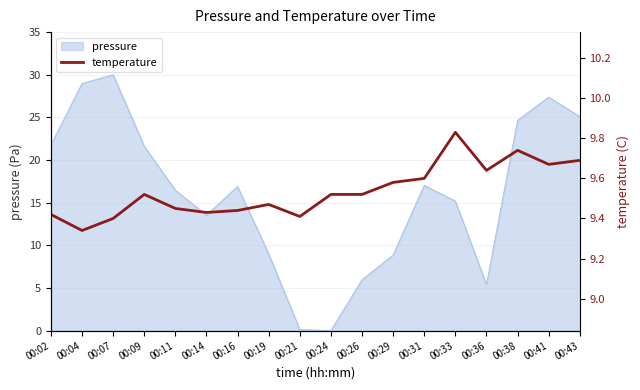

Reading left to right, extract all data points from this chart.

00:02=9.4	00:04=9.3	00:07=9.4	00:09=9.5	00:11=9.4	00:14=9.4	00:16=9.4	00:19=9.5	00:21=9.4	00:24=9.5	00:26=9.5	00:29=9.6	00:31=9.6	00:33=9.8	00:36=9.6	00:38=9.7	00:41=9.7	00:43=9.7